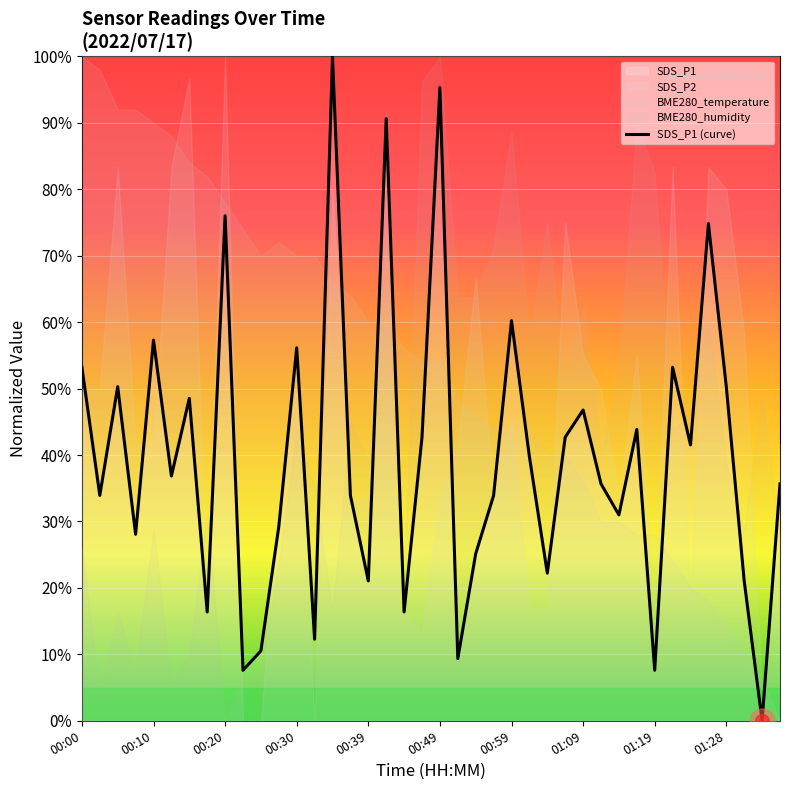

What is the highest value of the SDS_P1 (curve) series?

100.0